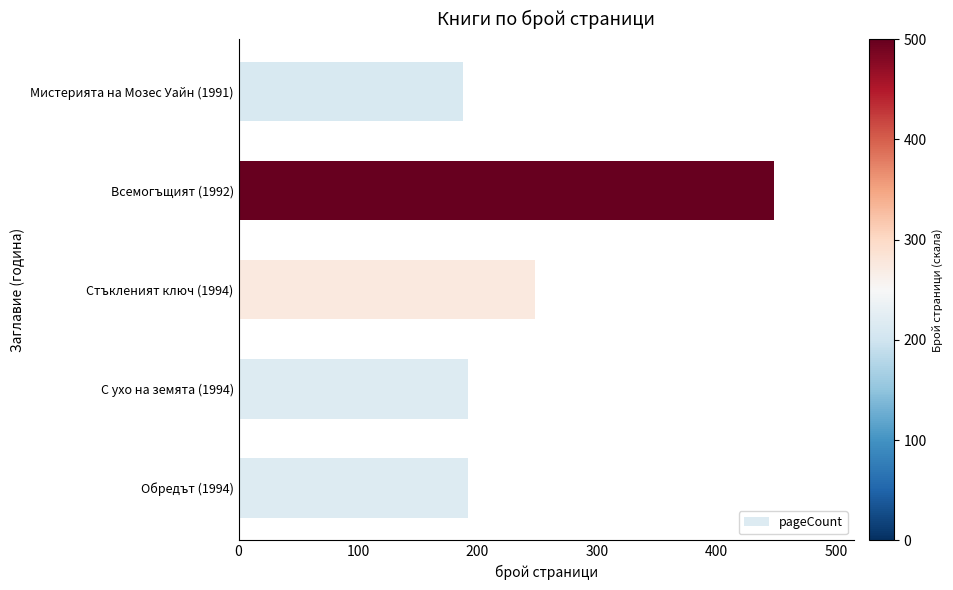

What is the sum of the values at Мистерията на Мозес Уайн (1991) and С ухо на земята (1994)?

380